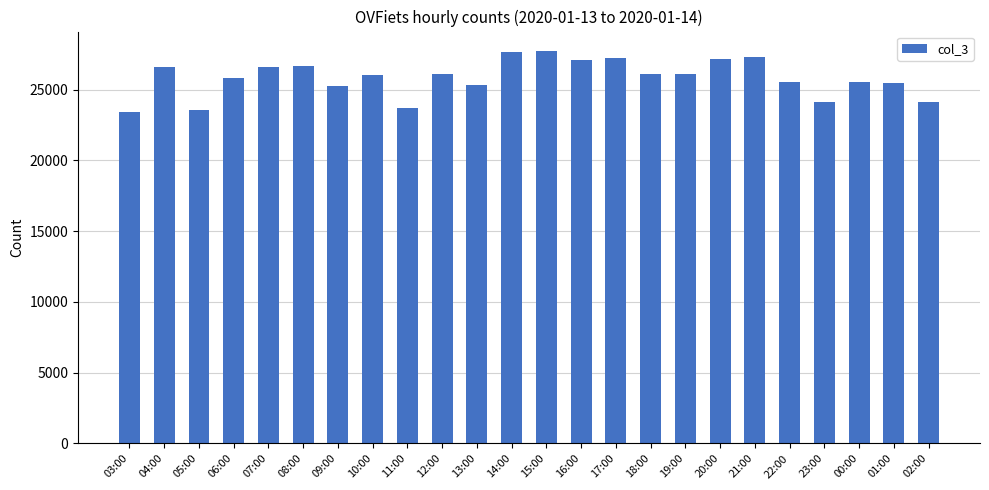

Where does the data first go above 26095?

04:00